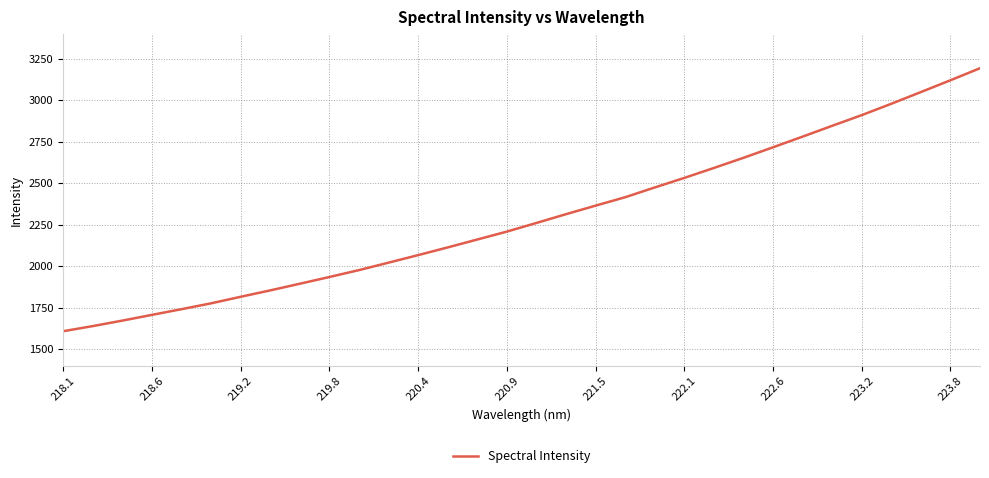

What is the sum of all values?

73383.3